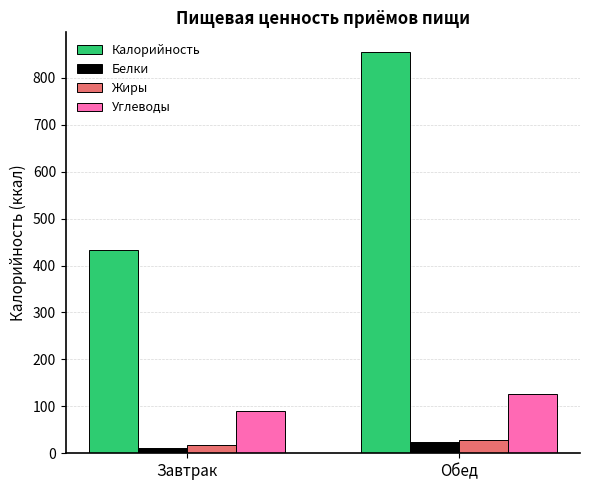

Is the value of Белки at Завтрак greater than the value of Калорийность at Завтрак?

No